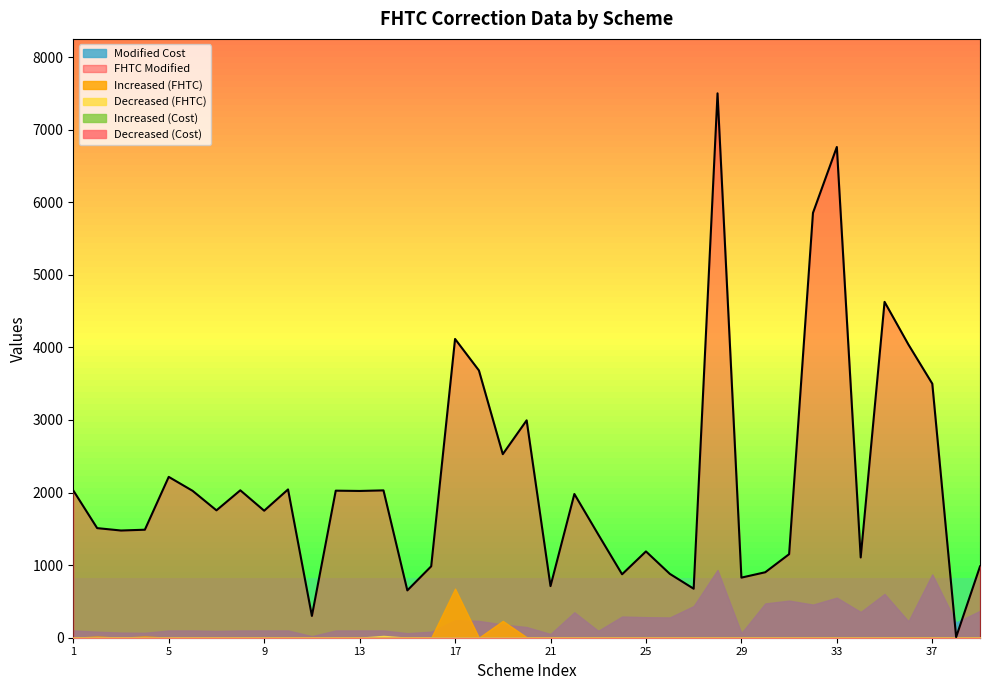

True or false: Increased (Cost) and Increased (FHTC) intersect in this chart.

False